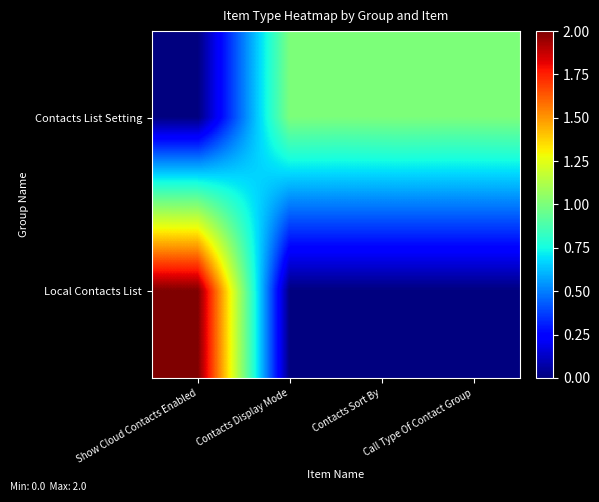

Which series has the widest spread of values?

Local Contacts List